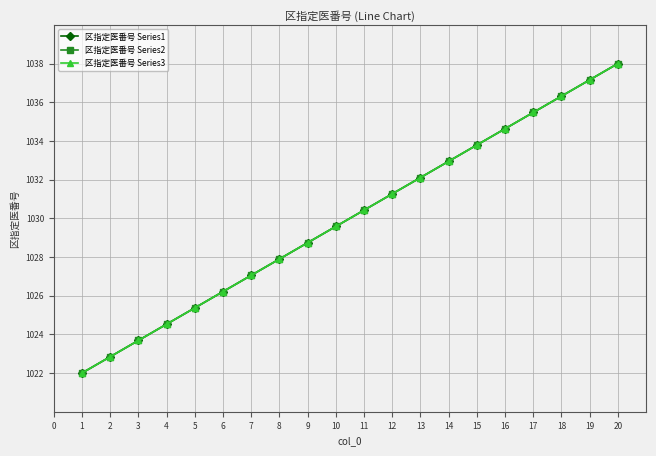

Is this an area chart (filled region under the line)?

No